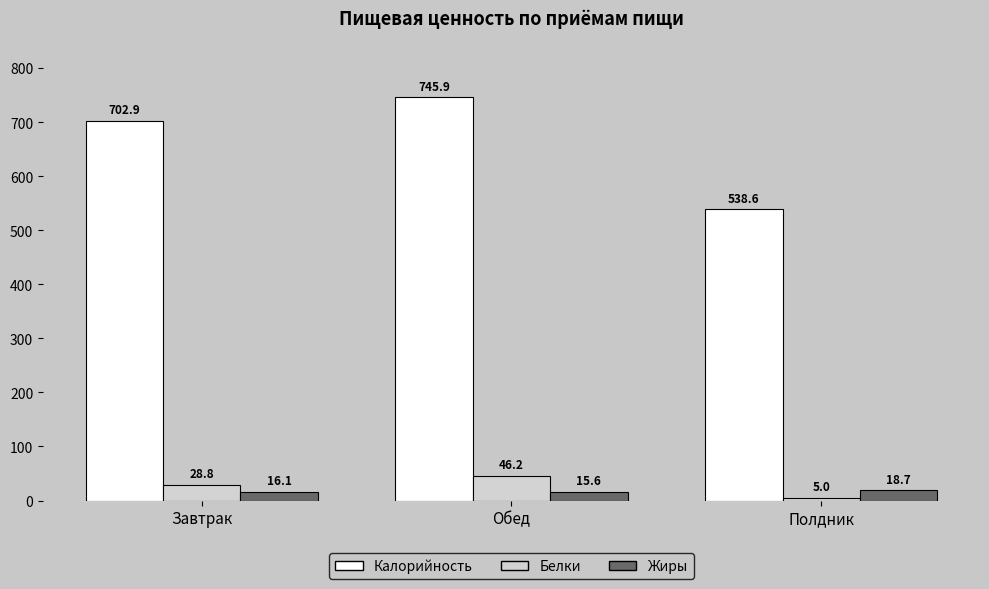

What is the sum of the Белки values at Полдник and Обед?

51.2